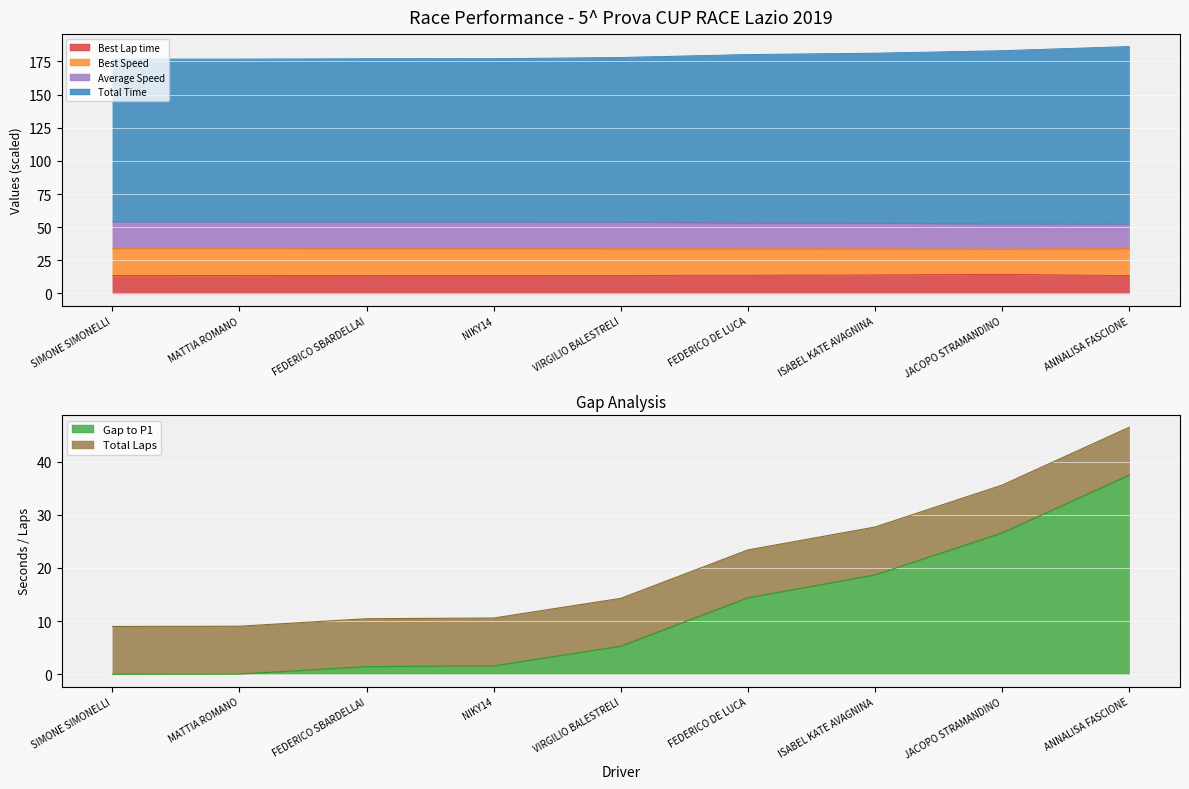

Which category has the highest value in the Gap to P1 series?

ANNALISA FASCIONE